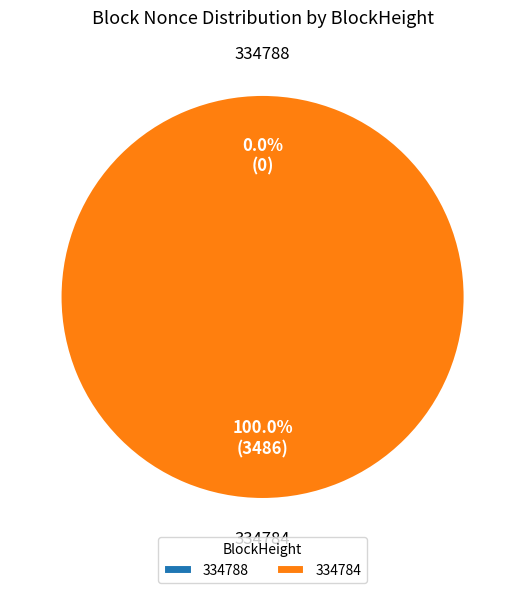

What is the change in value from 334788 to 334784?

+3486